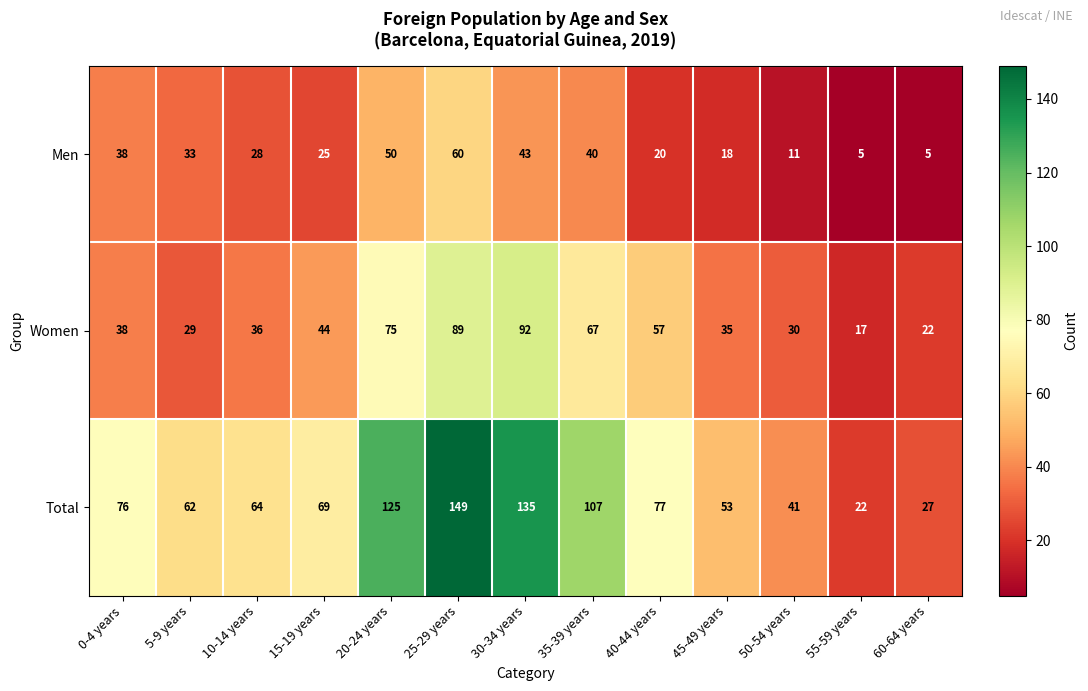

What is the total value across all series at 0-4 years?

152